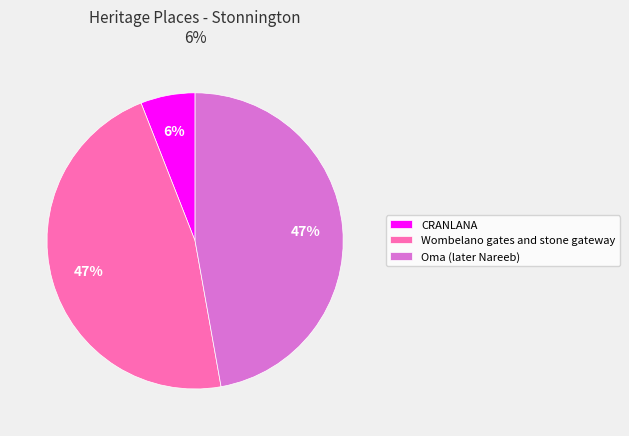

Which slice is the smallest?

CRANLANA